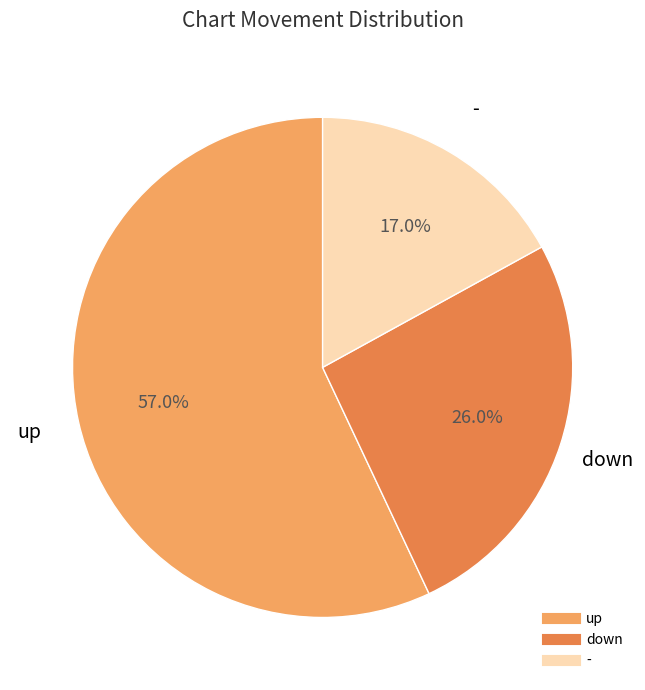

What is the largest slice in the pie chart?

up